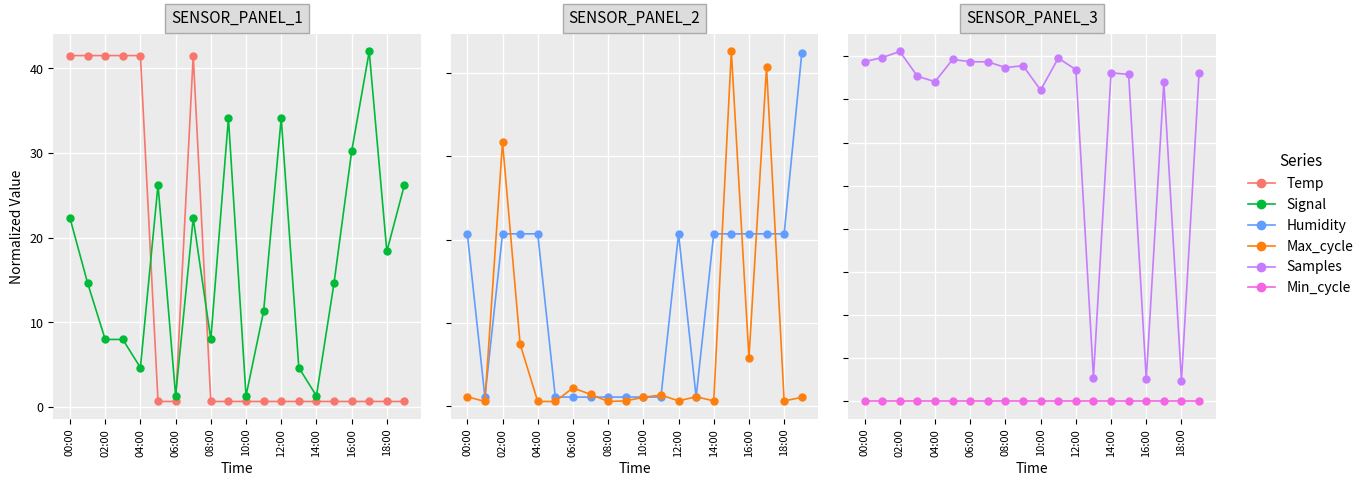

How many lines are shown in the chart?

6